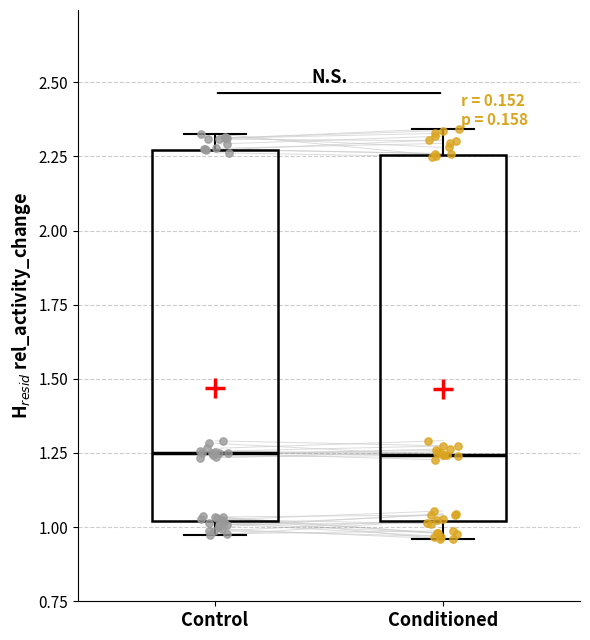

Reading left to right, read every box against the y-axis: the position of its median line, the range the box covers, and the ends of its whiskers. The values are not printed on the chart, so give them approximately, as read against the axis.

Control: median 1.25, box 1.00 to 2.25, whiskers 0.95 to 2.35
Conditioned: median 1.25, box 1.00 to 2.25, whiskers 0.95 to 2.35